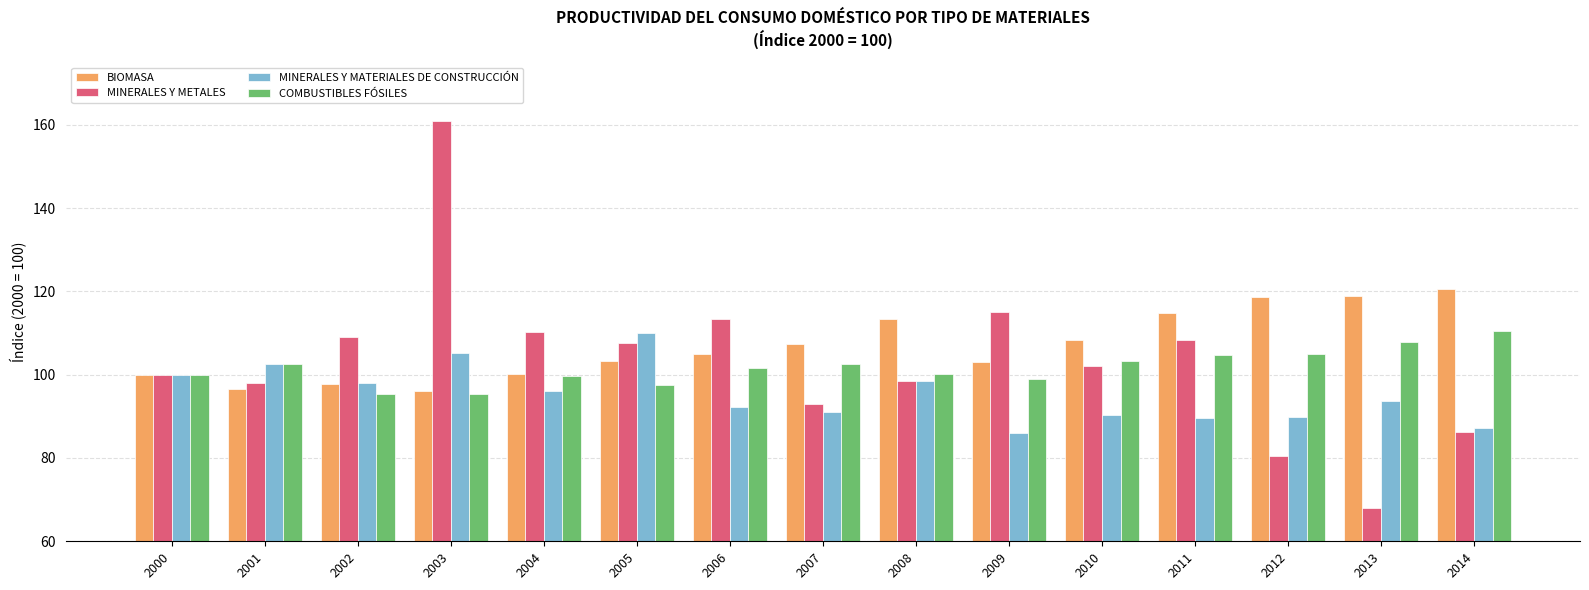

What is the value of the COMBUSTIBLES FÓSILES bar at the 2nd from the left?

102.5